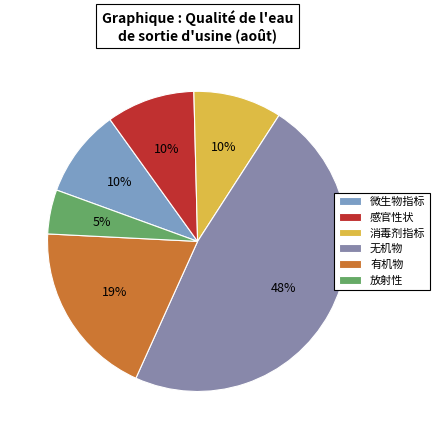

Count the number of slices in the pie.

6